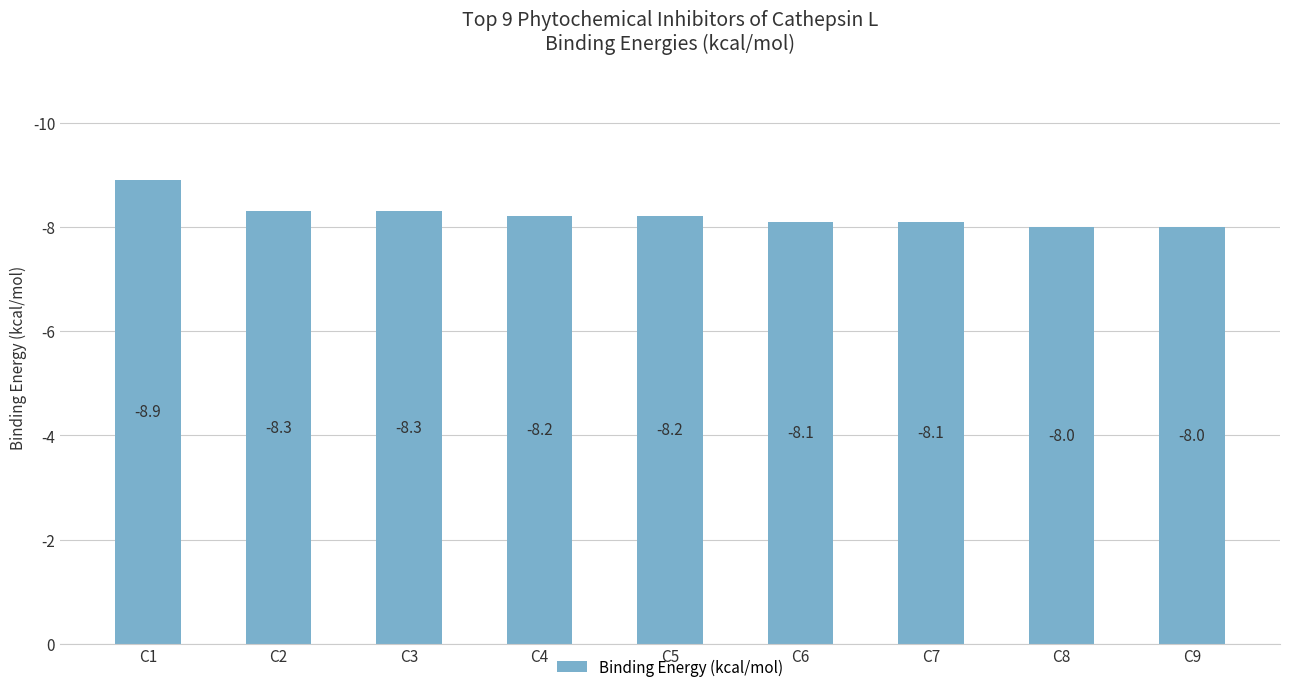

The value at C8 is 8.0. True or false?

True